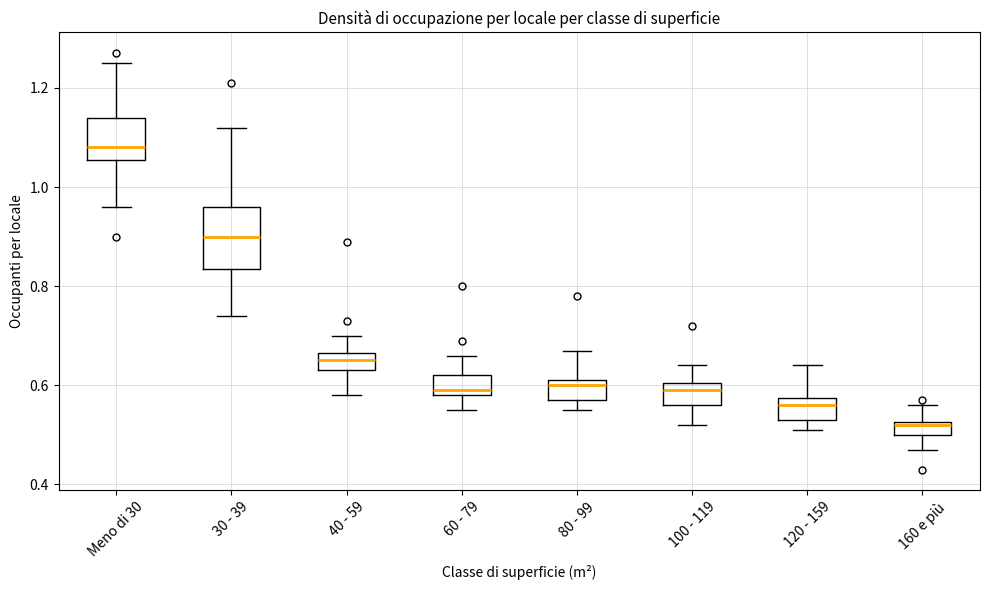

Where is the upper edge of the box for 160 e più on the y-axis? The values are not printed on the chart, so give them approximately, as read against the axis.

0.52